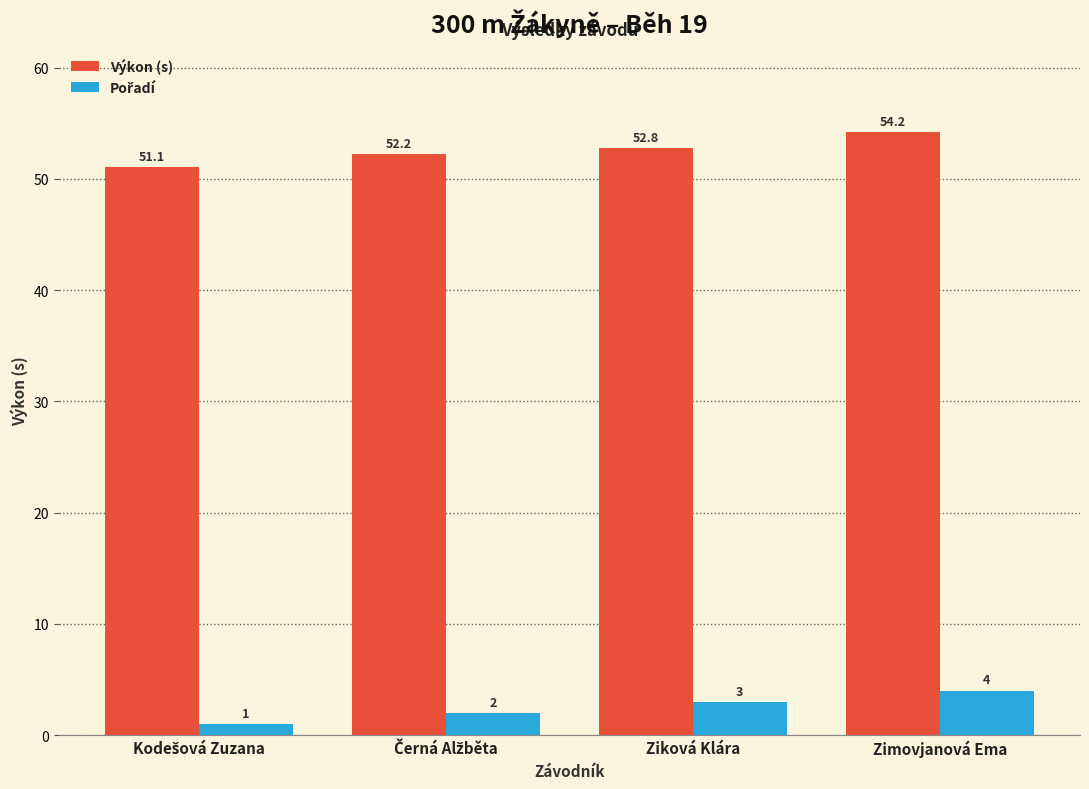

Read the Výkon (s) value at Zimovjanová Ema.

54.2